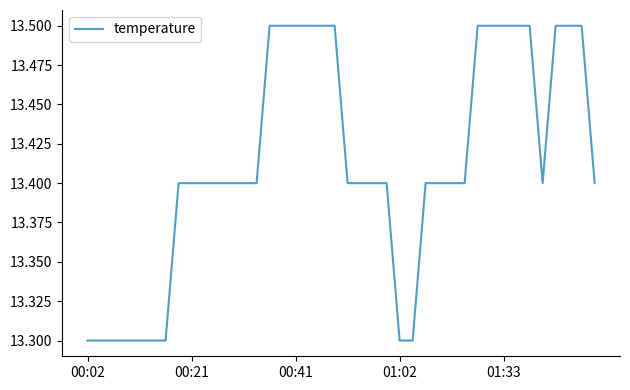

What is the greatest value displayed?

13.5